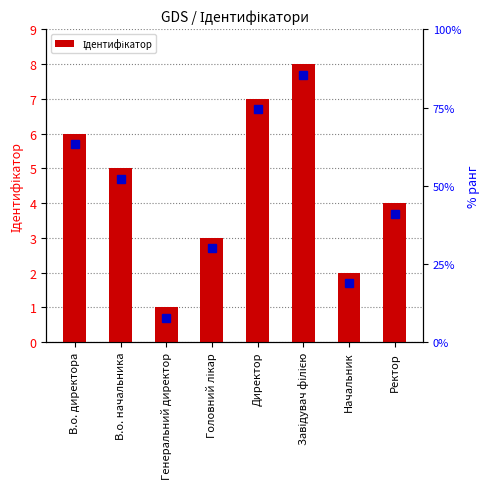

The value at Ректор is 4. True or false?

True